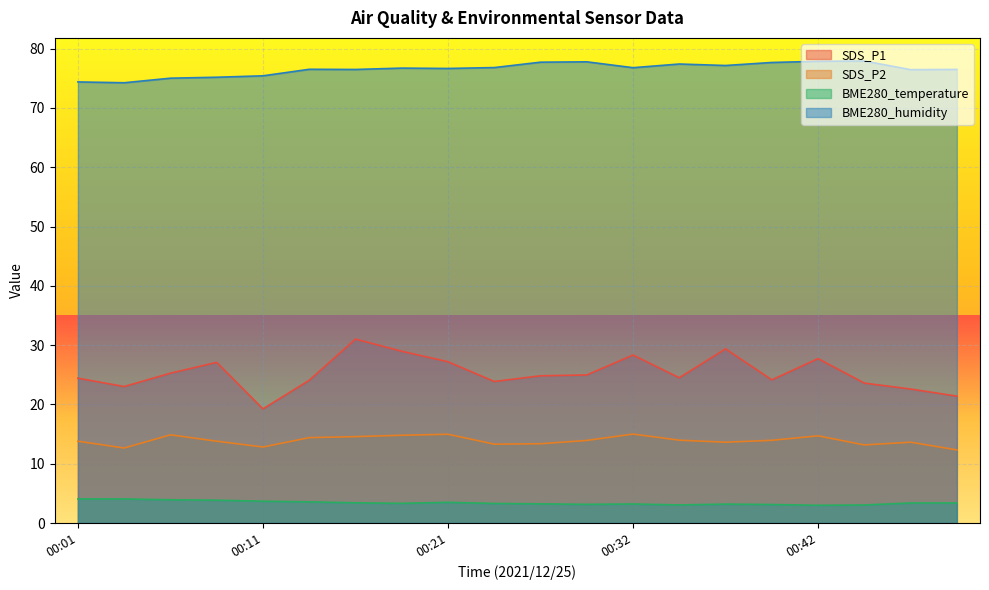

Which series changed the most between 00:01 and 00:49?

SDS_P1